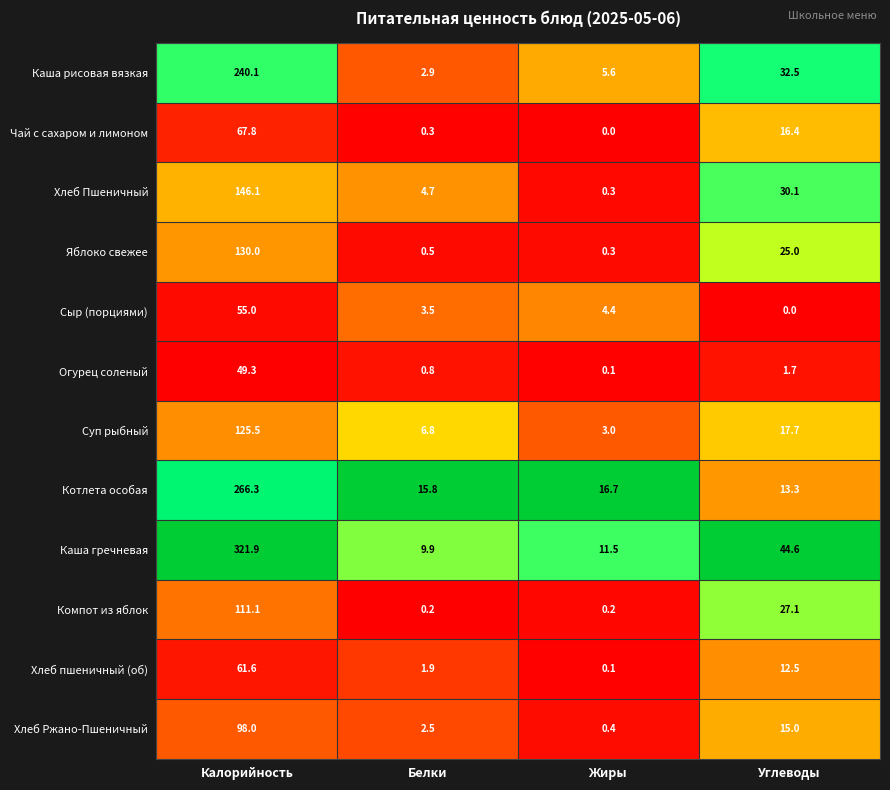

At which label does Хлеб Ржано-Пшеничный first exceed 15?

Калорийность